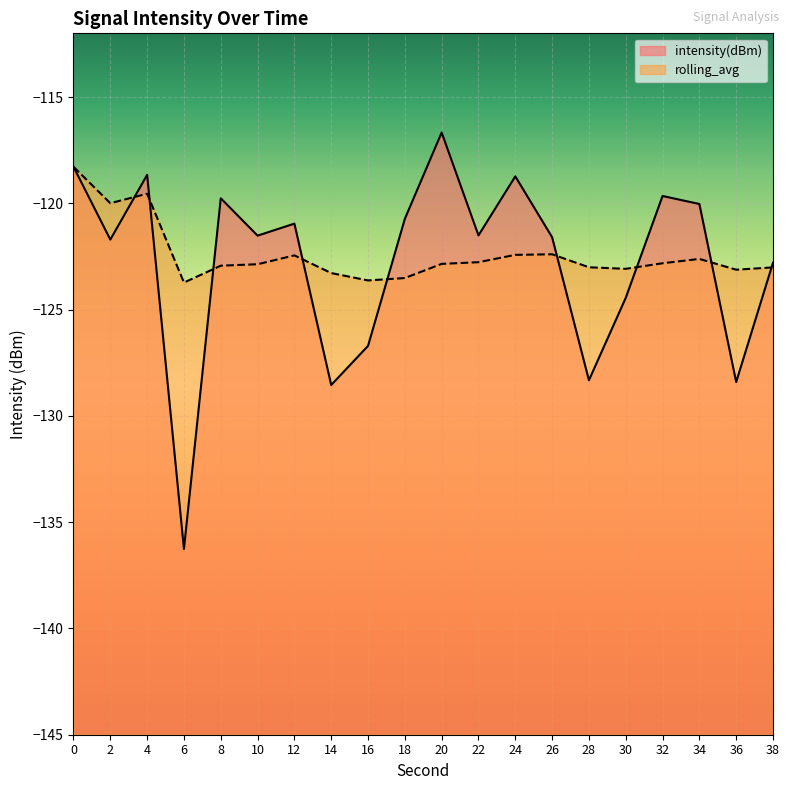

How many lines are shown in the chart?

2